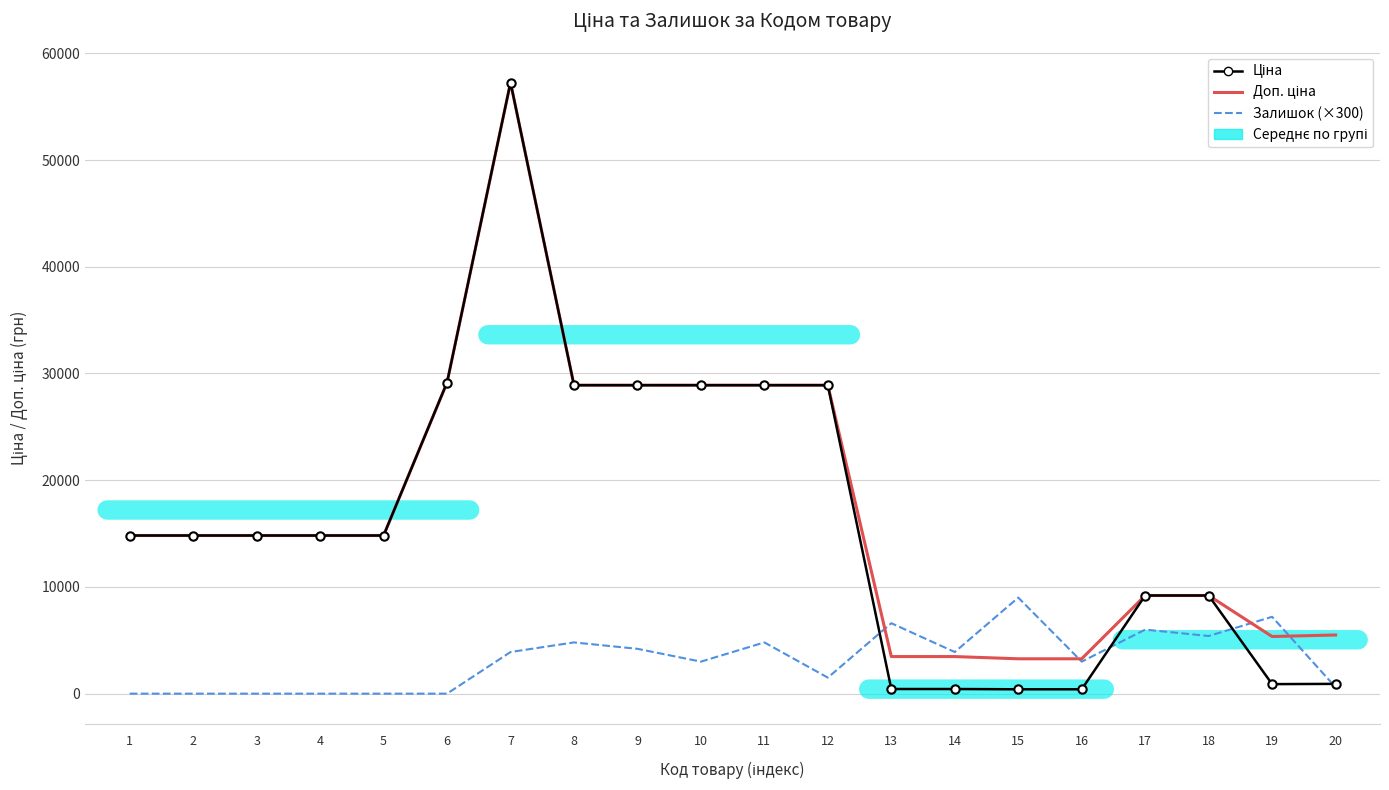

What value does the Доп. ціна series have at 15?

3265.8